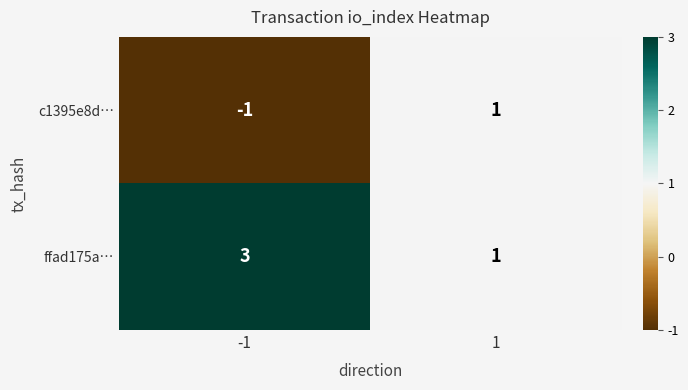

Reading right to left, extract all data points from this chart.

c1395e8d…: 1=1	-1=-1
ffad175a…: 1=1	-1=3